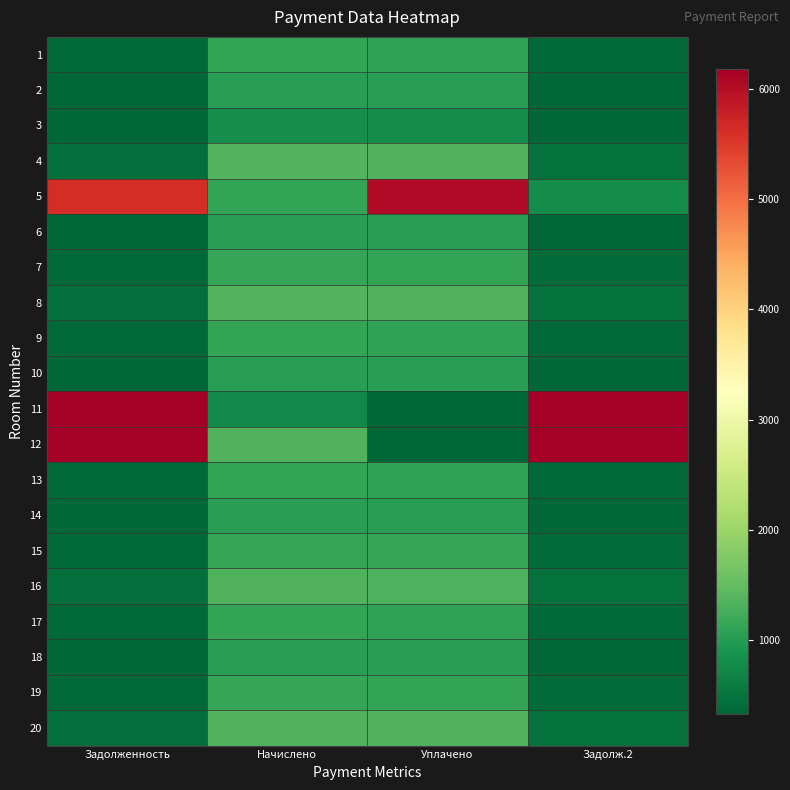

Reading right to left, transcribe all the data shown in this chart.

1: Задолж.2=369.4	Уплачено=1092.7	Начислено=1108.1	Задолженность=354.0
2: Задолж.2=343.4	Уплачено=1016.0	Начислено=1030.3	Задолженность=329.1
3: Задолж.2=270.0	Уплачено=798.8	Начислено=810.0	Задолженность=258.8
4: Задолж.2=455.8	Уплачено=1348.3	Начислено=1367.3	Задолженность=436.8
5: Задолж.2=797.6	Уплачено=6042.4	Начислено=1110.2	Задолженность=5623.9
6: Задолж.2=343.4	Уплачено=1016.0	Начислено=1030.3	Задолженность=329.1
7: Задолж.2=379.4	Уплачено=1122.5	Начислено=1138.3	Задолженность=363.6
8: Задолж.2=452.9	Уплачено=1339.8	Начислено=1358.6	Задолженность=434.0
9: Задолж.2=369.4	Уплачено=1092.7	Начислено=1108.1	Задолженность=354.0
10: Задолж.2=344.9	Уплачено=1020.3	Начислено=1034.6	Задолженность=330.5
11: Задолж.2=9881.7	Уплачено=0.0	Начислено=757.4	Задолженность=8969.7
12: Задолж.2=13766.6	Уплачено=0.0	Начислено=1354.3	Задолженность=12087.3
13: Задолж.2=370.1	Уплачено=1094.8	Начислено=1110.2	Задолженность=354.7
14: Задолж.2=344.9	Уплачено=1020.3	Начислено=1034.6	Задолженность=330.5
15: Задолж.2=381.6	Уплачено=1128.9	Начислено=1144.8	Задолженность=365.7
16: Задолж.2=450.0	Уплачено=1331.2	Начислено=1350.0	Задолженность=431.2
17: Задолж.2=369.4	Уплачено=1092.7	Начислено=1108.1	Задолженность=354.0
18: Задолж.2=344.2	Уплачено=1018.1	Начислено=1032.5	Задолженность=329.8
19: Задолж.2=380.9	Уплачено=1126.8	Начислено=1142.6	Задолженность=365.0
20: Задолж.2=452.2	Уплачено=1337.6	Начислено=1356.5	Задолженность=433.3